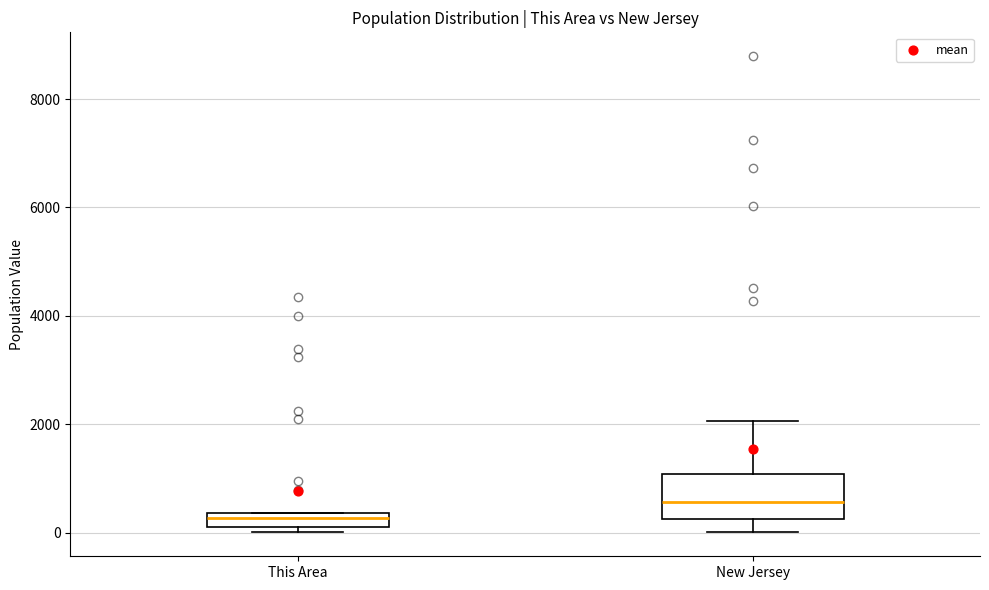

Comparing the boxes themselves (not the whiskers), which one is the tallest?

New Jersey